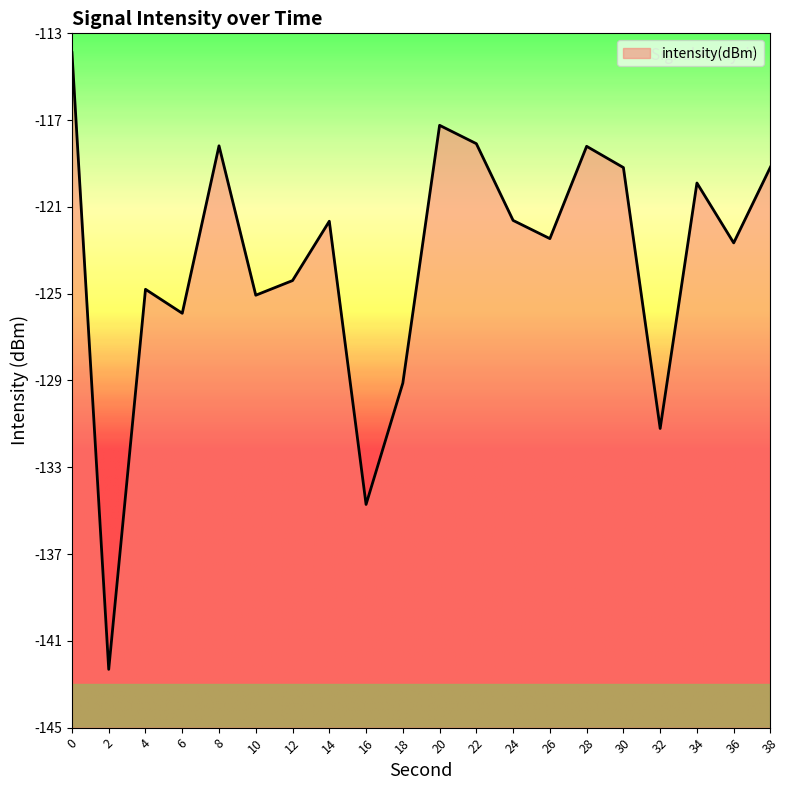

What is the value of the 13th point from the left?

-121.6